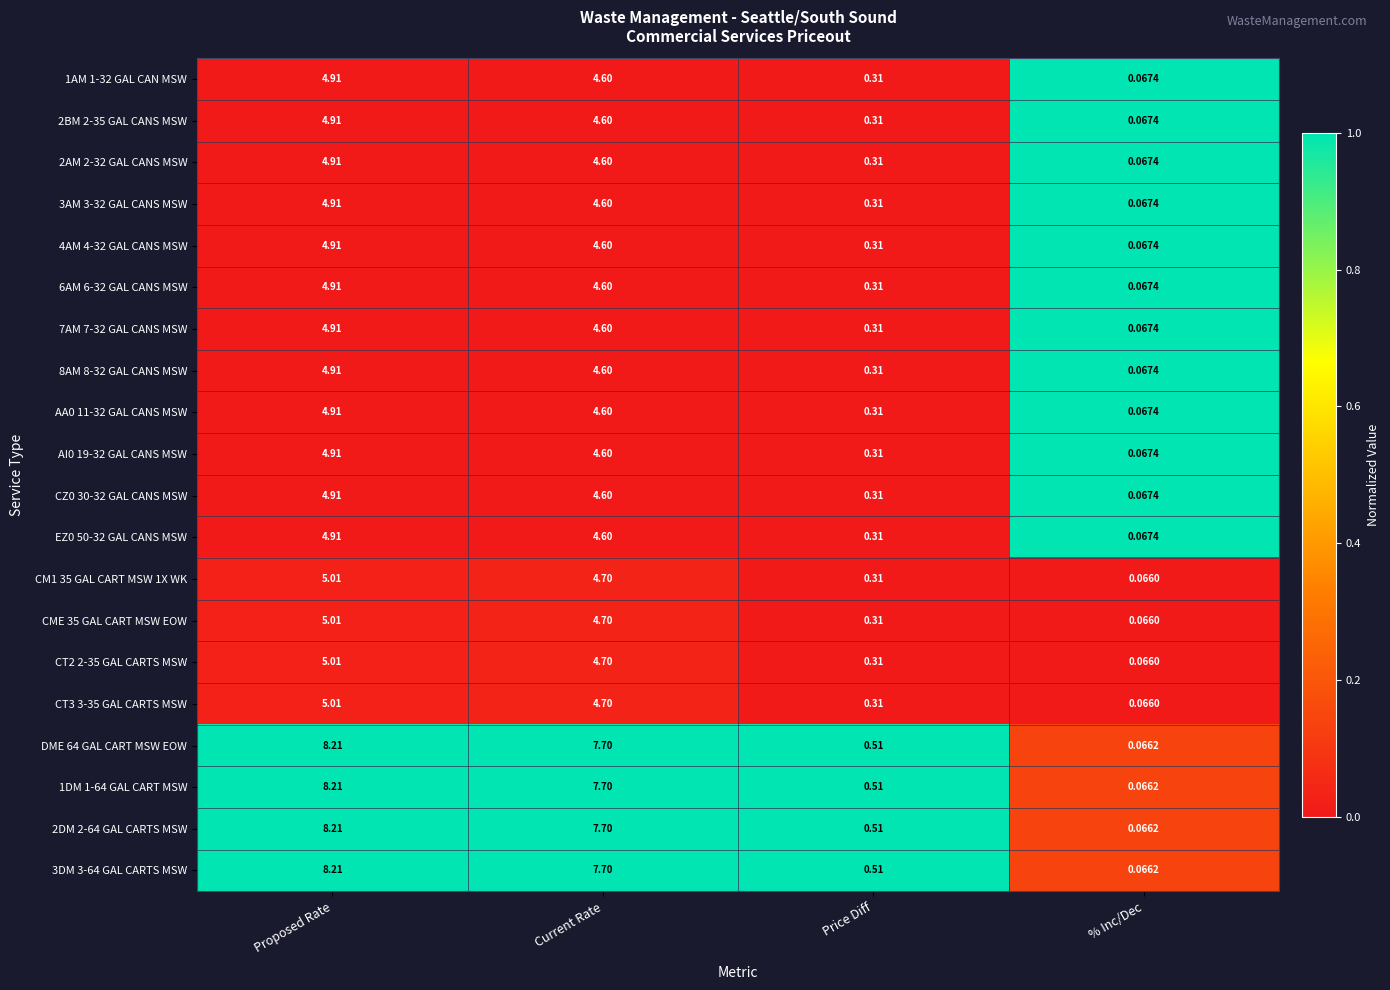

Which category has the lowest value across all series?

% Inc/Dec